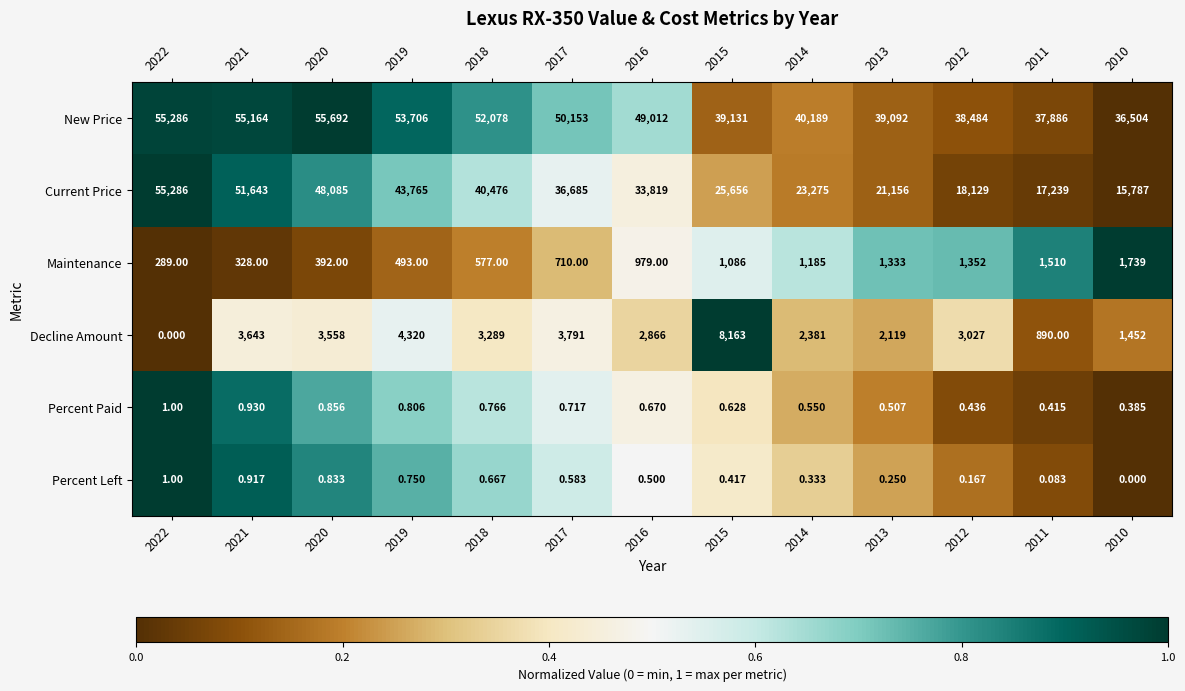

Which series has the widest spread of values?

Current Price